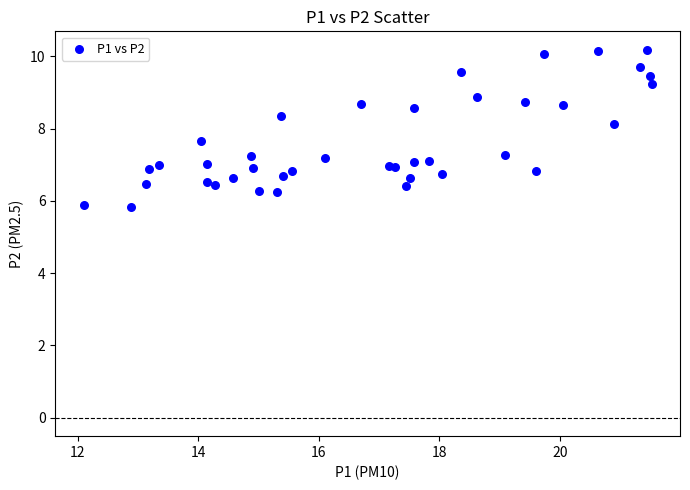

What Y value in the scatter plot is closest to 8?

8.1